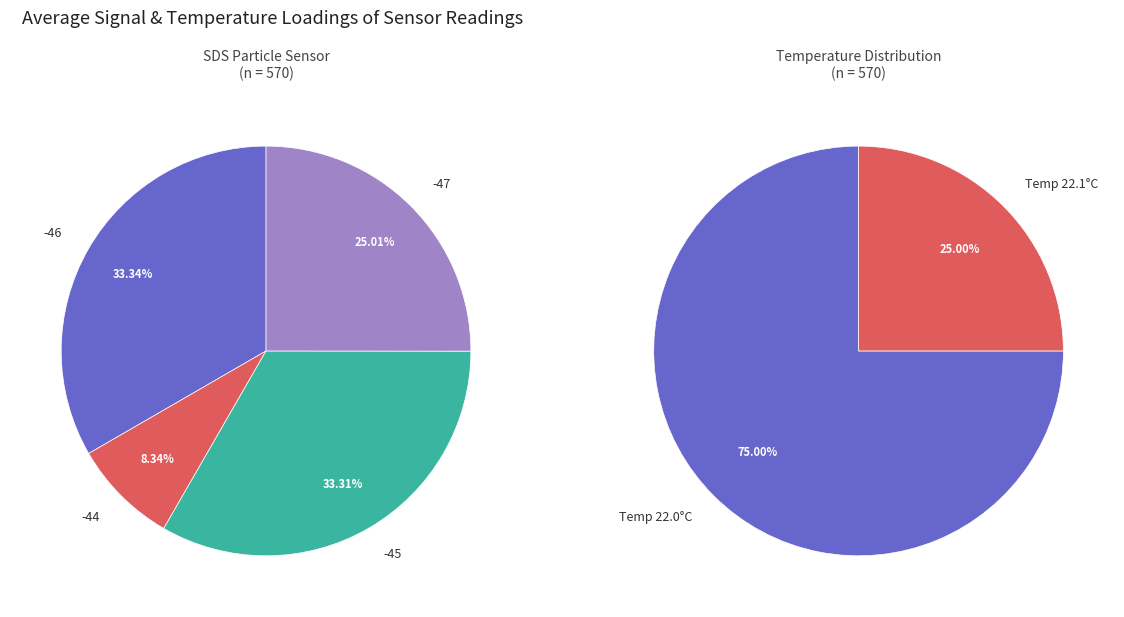

Which slice is the largest?

-46